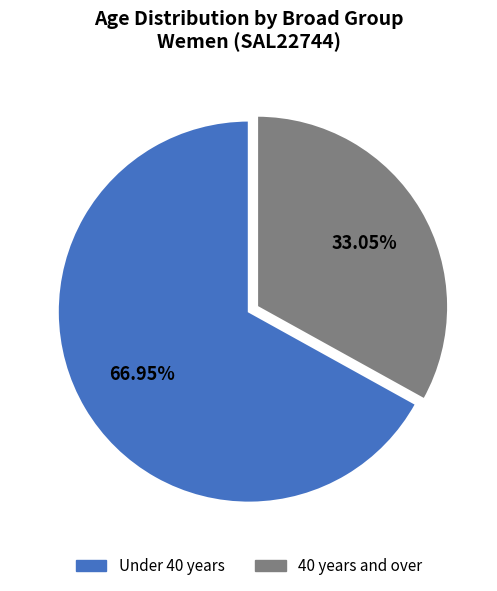

Does any single category account for the majority?

Yes